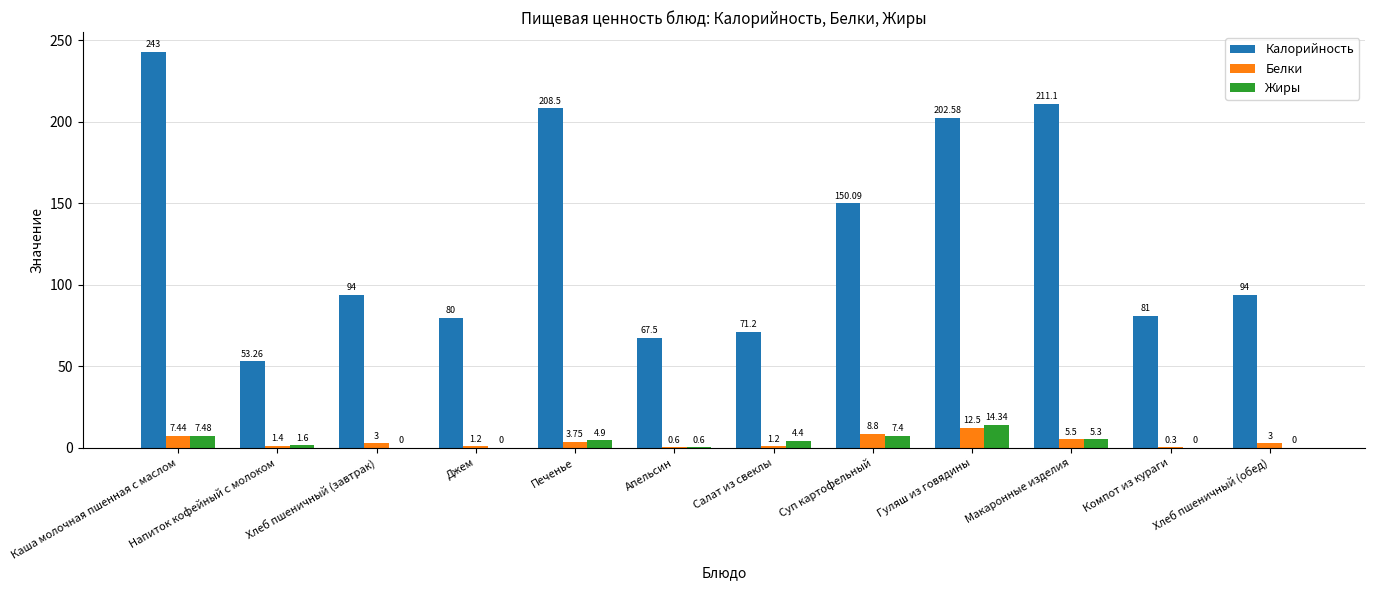

What is the sum of all Белки values?

48.7